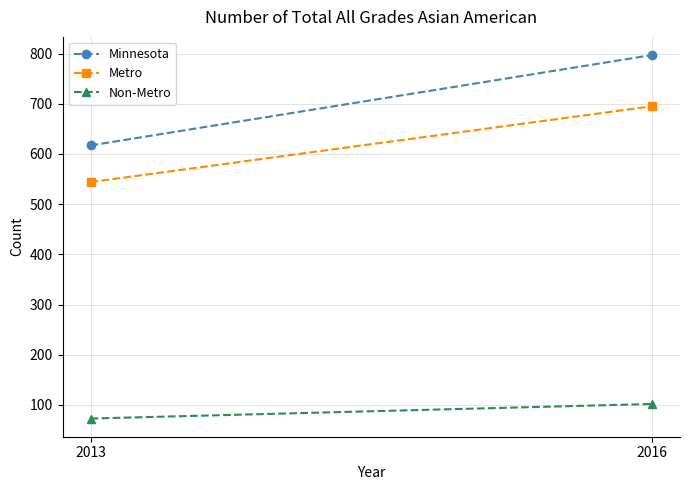

What is the value of the Metro point at the 1st from the left?

544